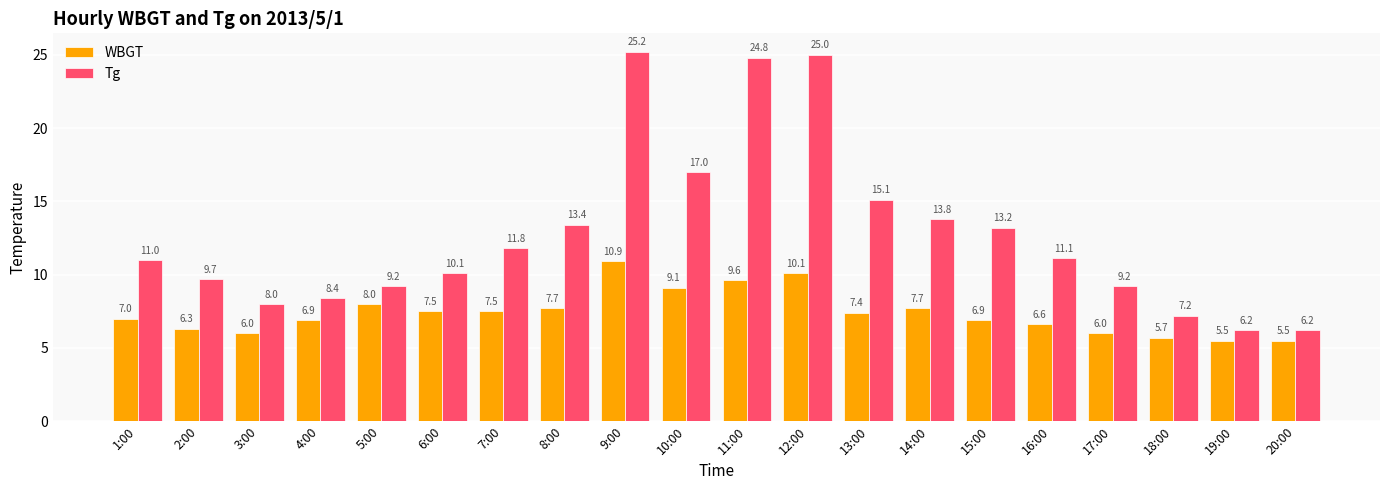

Which series changed the most between 12:00 and 15:00?

Tg